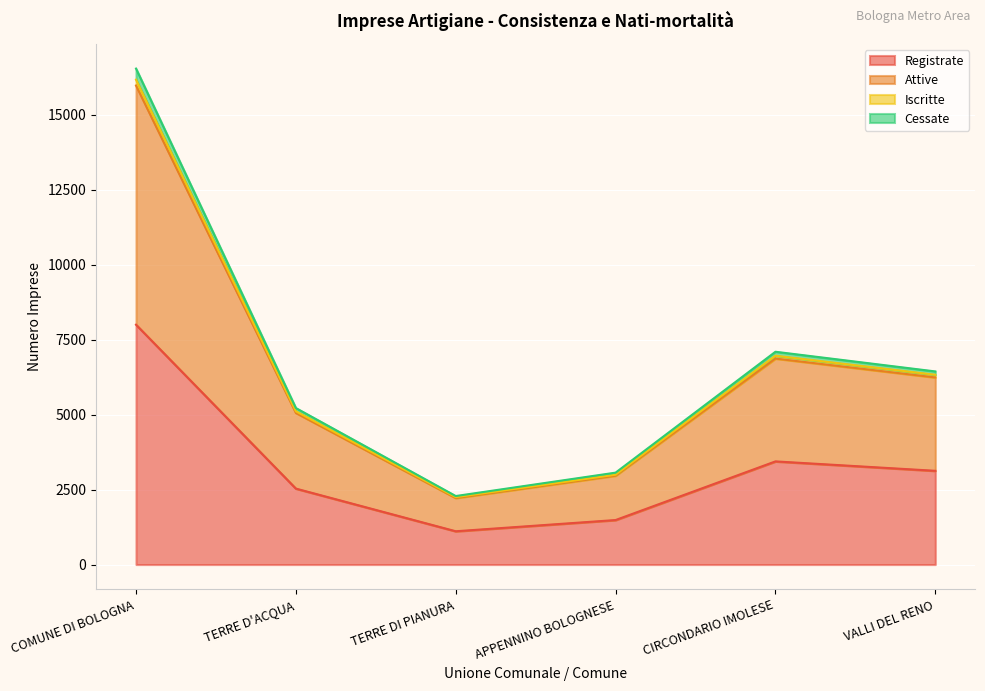

True or false: Registrate and Attive intersect in this chart.

False